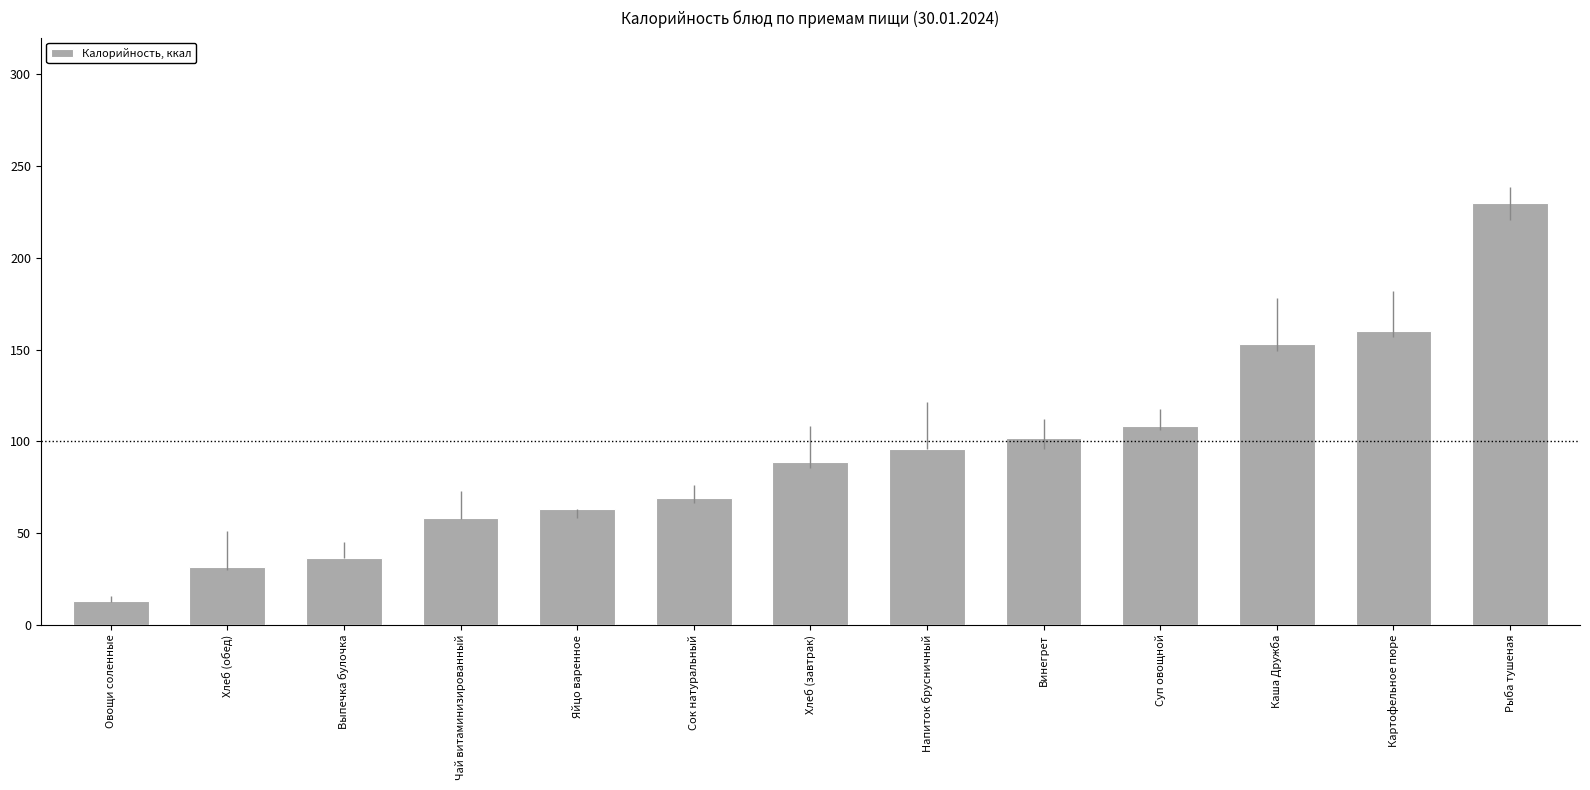

True or false: the data shows 13.2 at Овощи соленные.

True